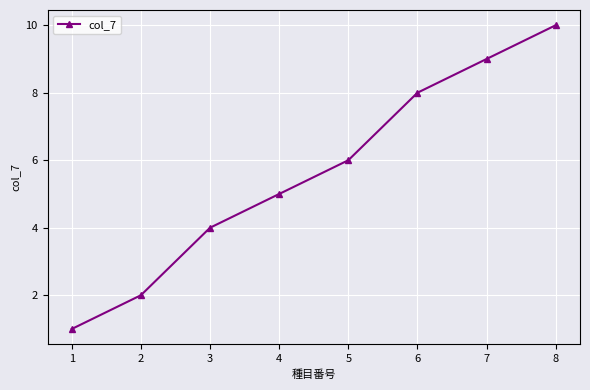

Which has a higher value, 5 or 6?

6